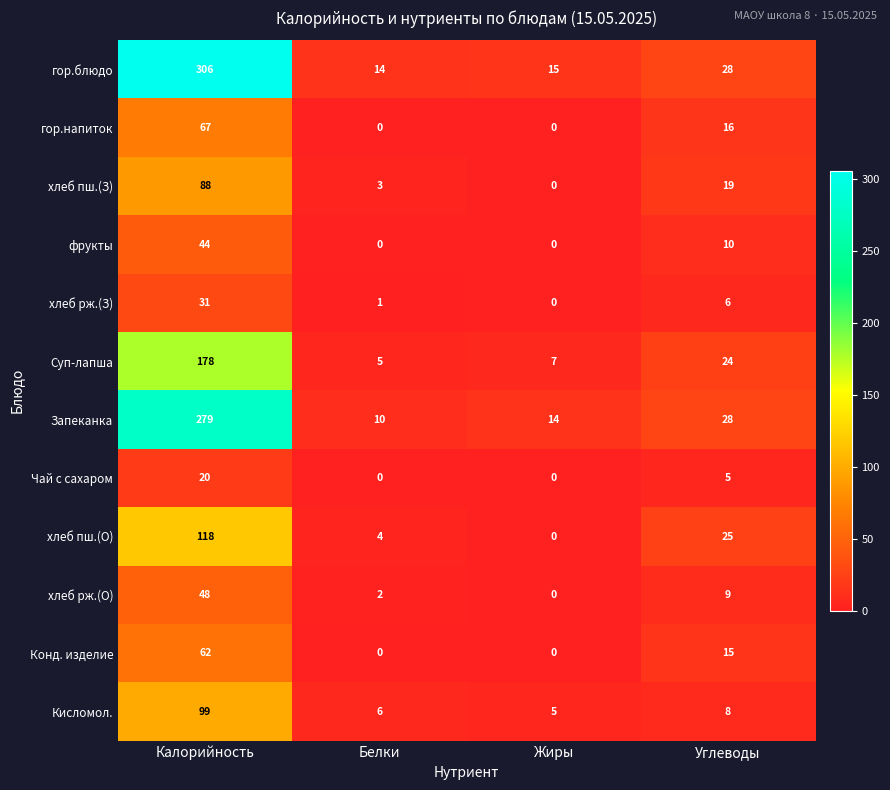

Which series changed the most between Калорийность and Углеводы?

гор.блюдо